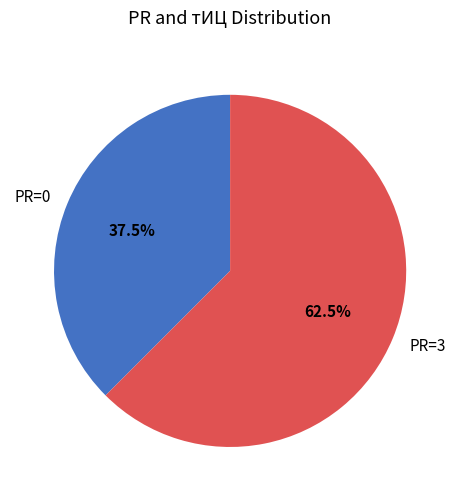

Is the sum of PR=3 and PR=0 greater than half?

Yes